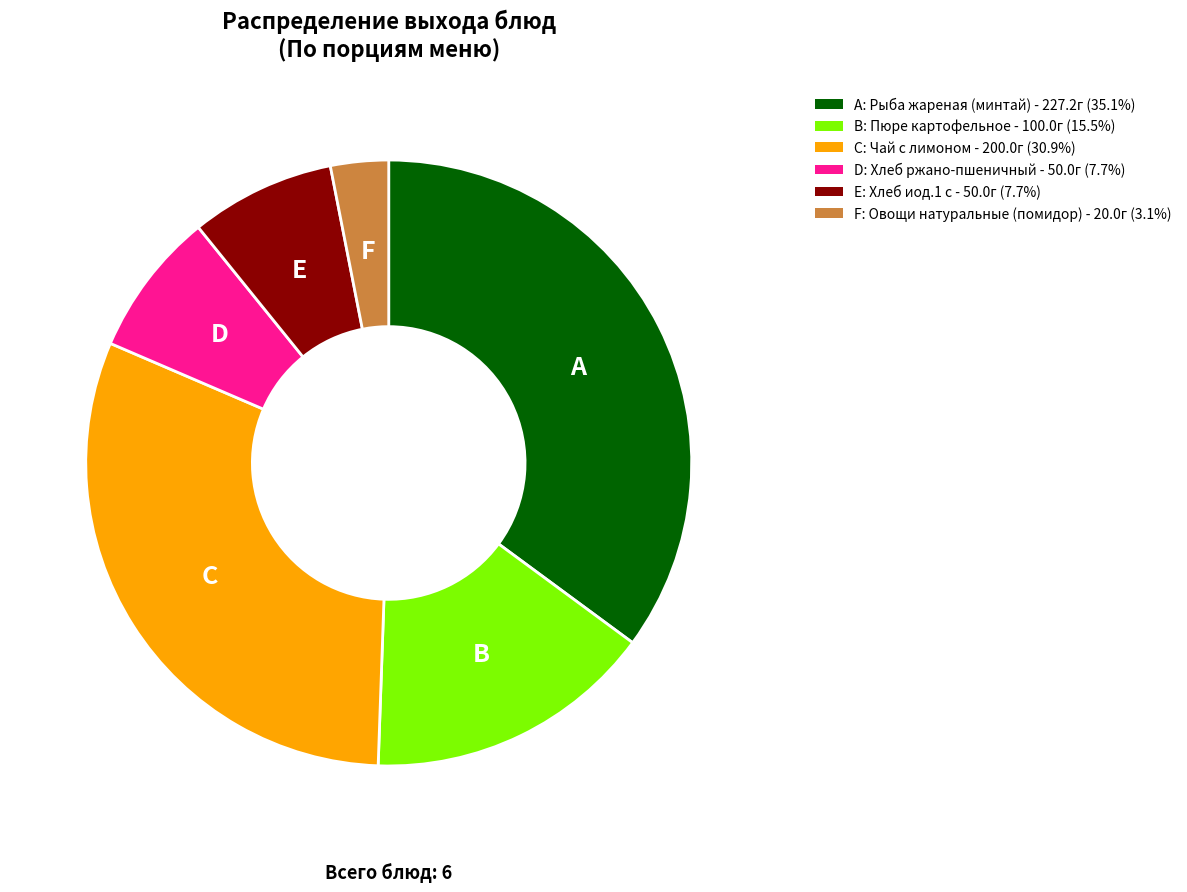

Does any single category account for the majority?

No